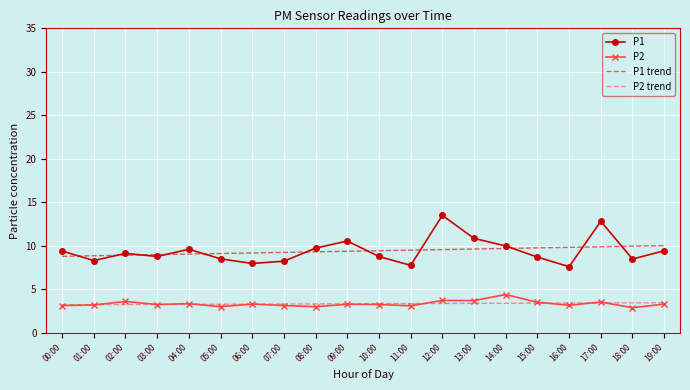

Read the P2 value at 19:00.

3.3